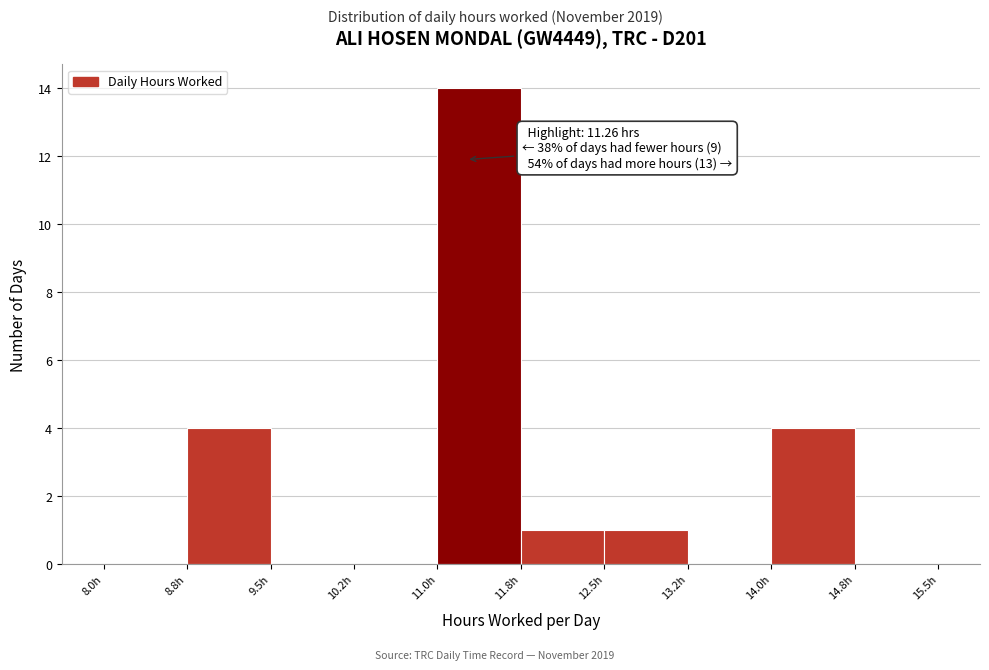

Which range on the x-axis has the tallest bar?

11.00 to 11.75